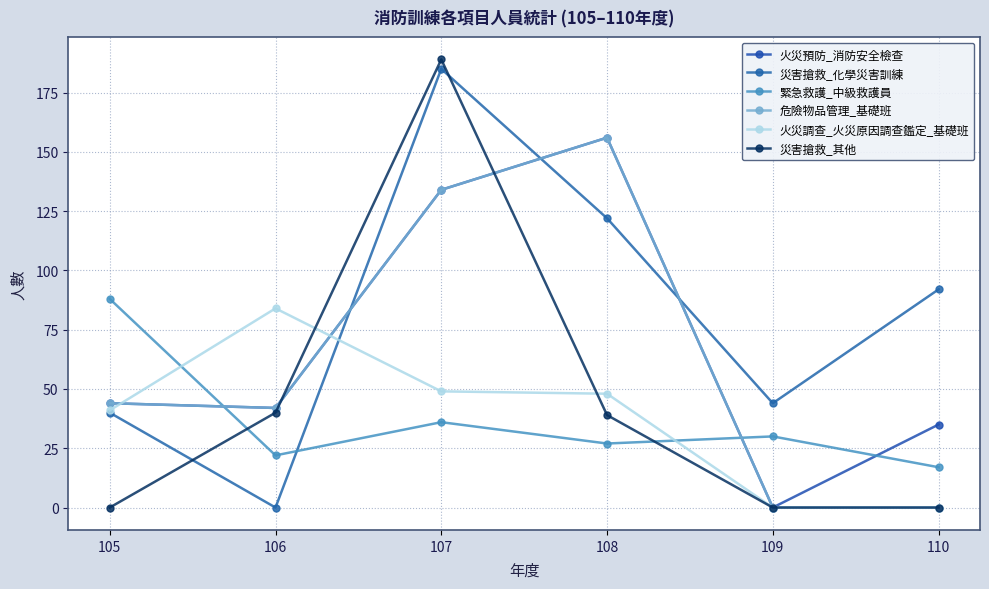

At which label is 火災調查_火災原因調查鑑定_基礎班 closest to 42?

105